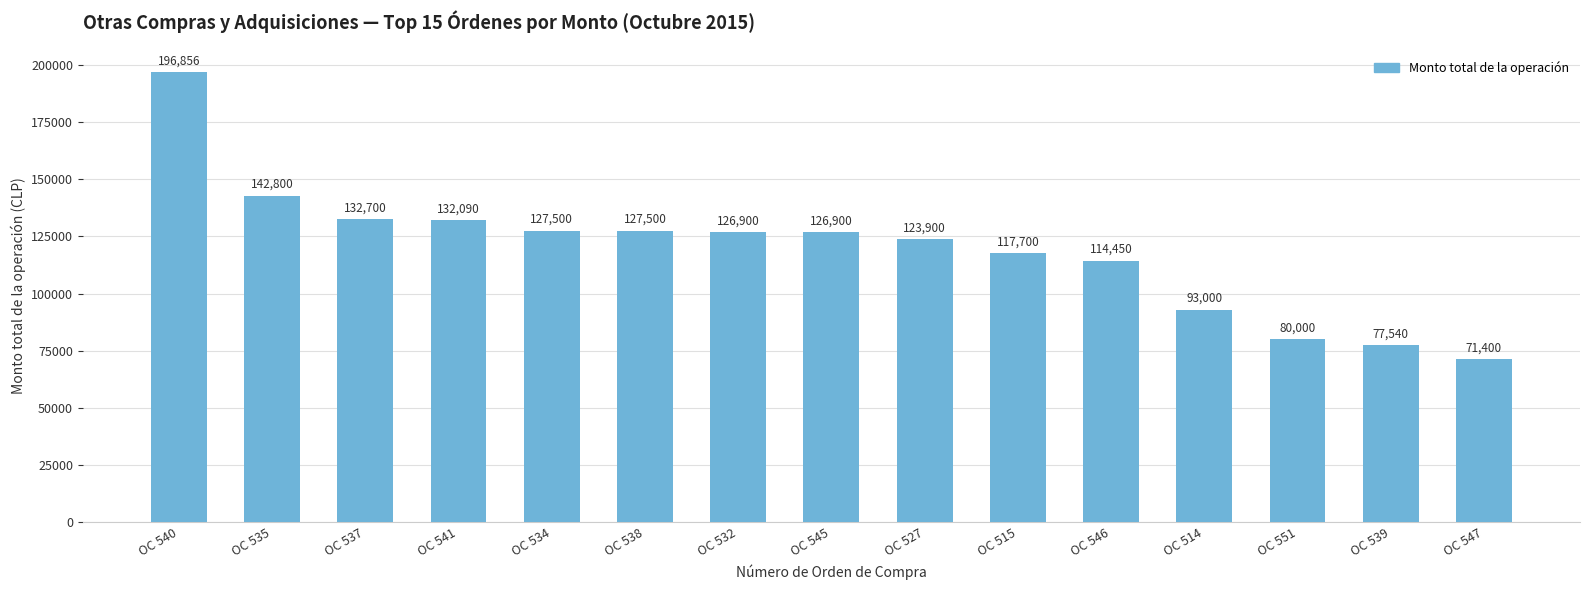

Which has a higher value, OC 535 or OC 540?

OC 540